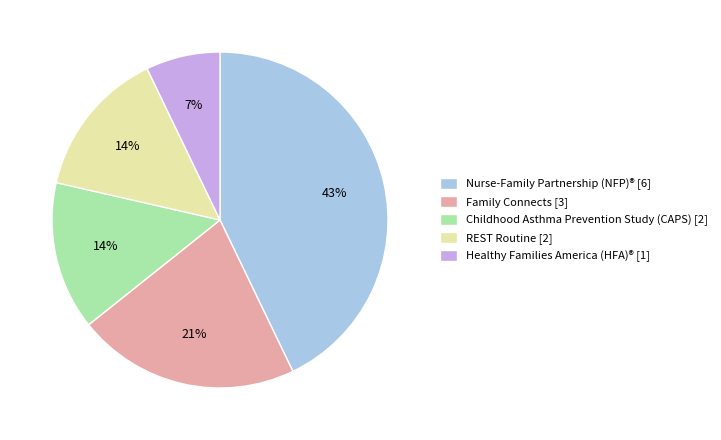

Approximately how many times larger is the value at Nurse-Family Partnership (NFP)® [6] compared to Family Connects [3]?

2.0